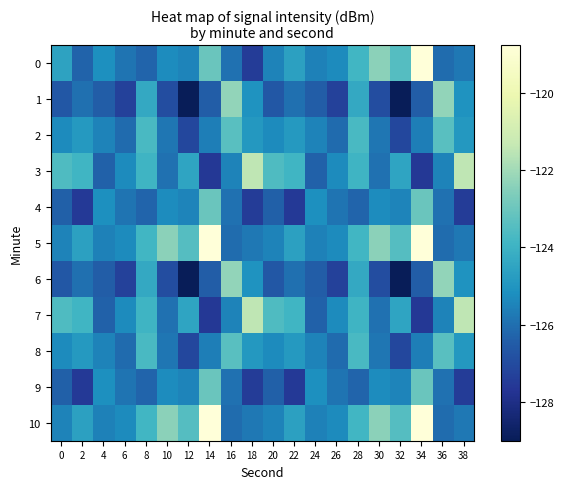

Which series has the largest total across all categories?

5